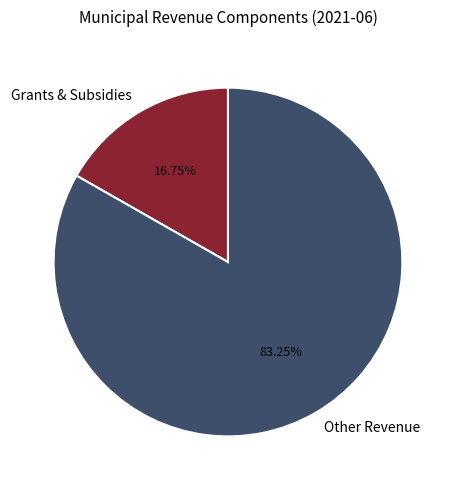

Between Grants & Subsidies and Other Revenue, which is larger?

Other Revenue